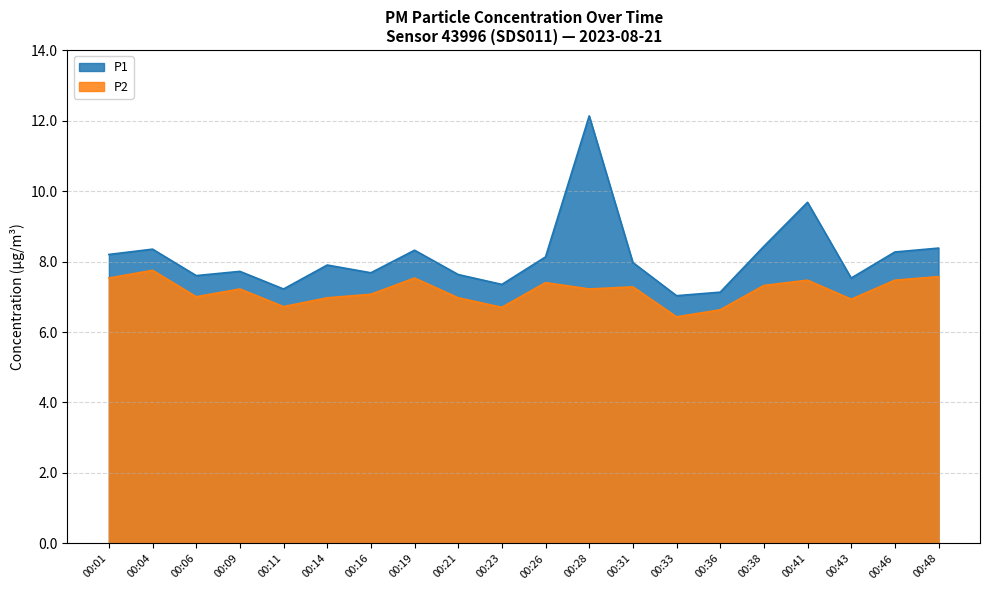

In P2, how many points are higher than both neighbors (excluding endpoints)?

6